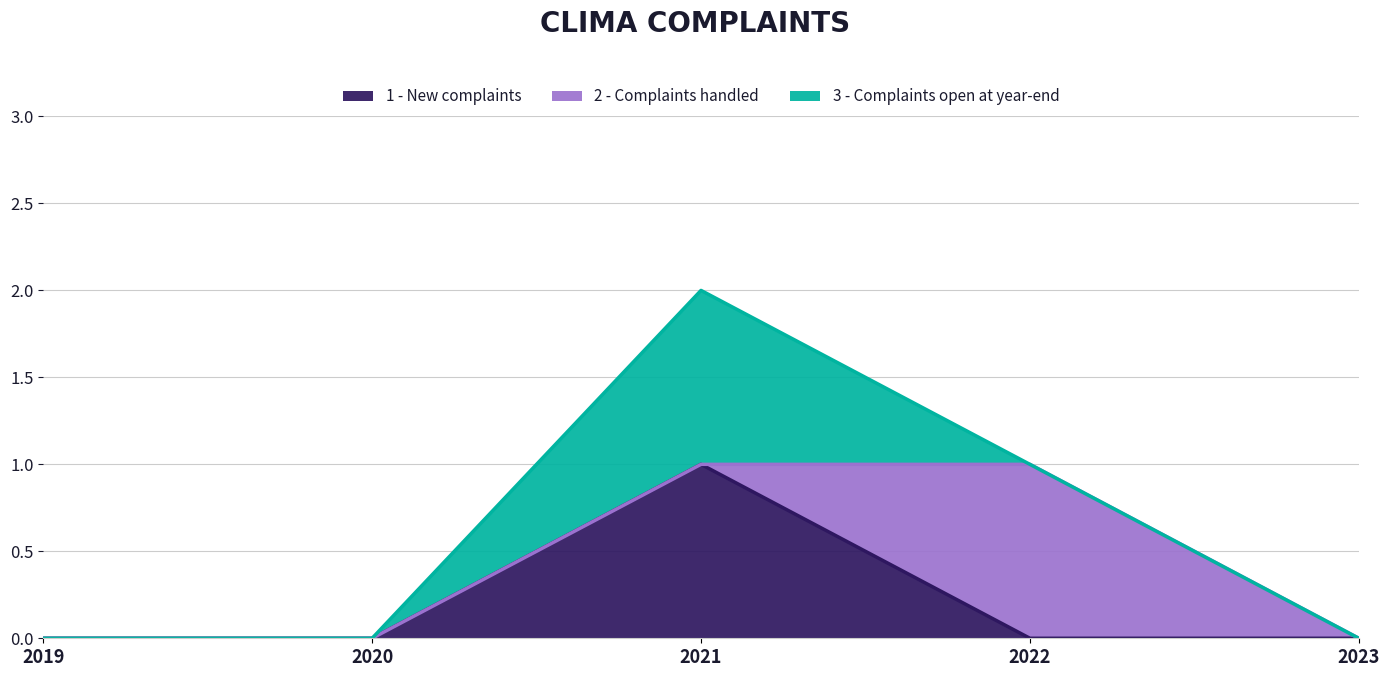

Which category has the lowest value in the 1 - New complaints series?

2019